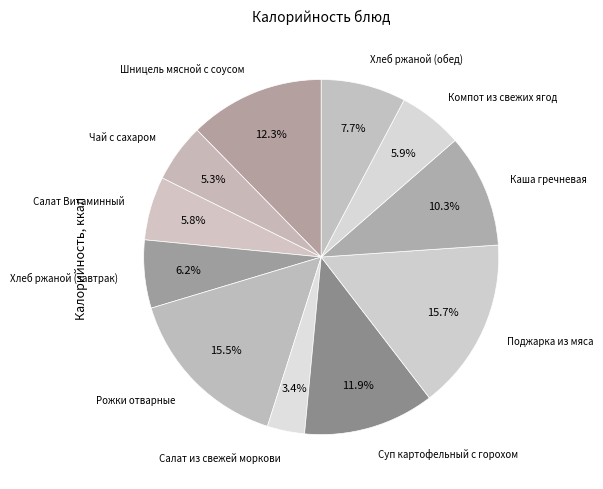

Which category has the smallest portion of the pie?

Салат из свежей моркови